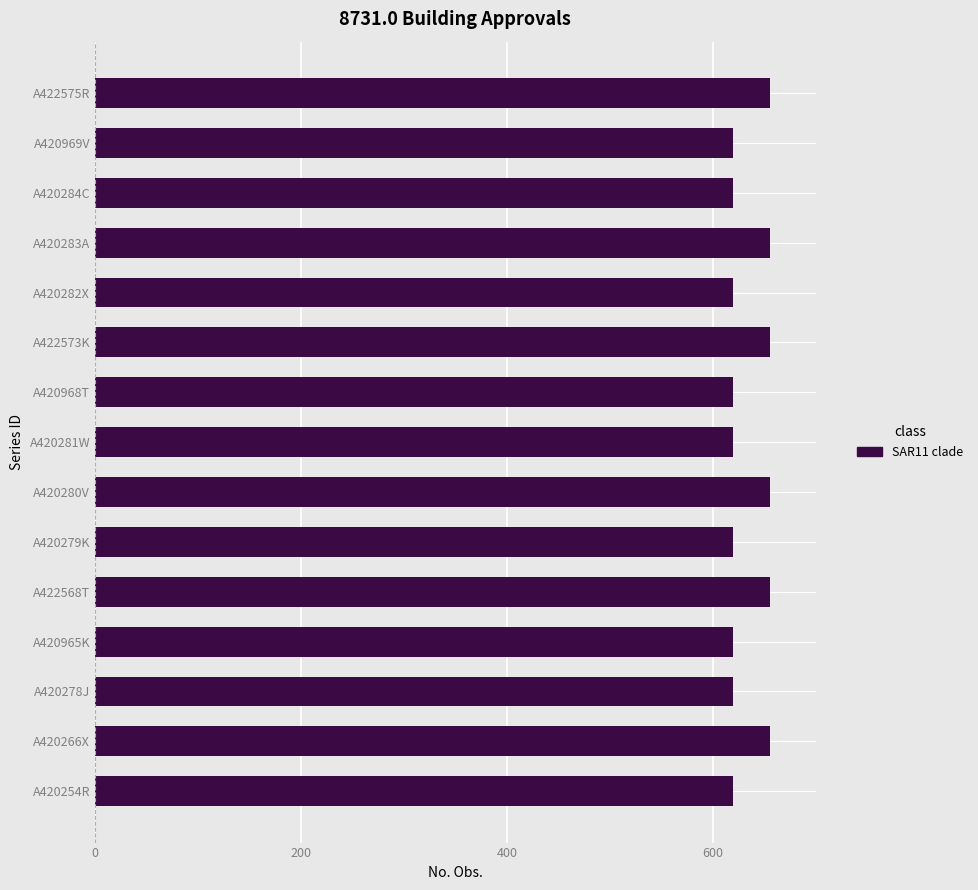

Reading top to bottom, list all the values displayed in this chart.

A422575R=656	A420969V=620	A420284C=620	A420283A=656	A420282X=620	A422573K=656	A420968T=620	A420281W=620	A420280V=656	A420279K=620	A422568T=656	A420965K=620	A420278J=620	A420266X=656	A420254R=620